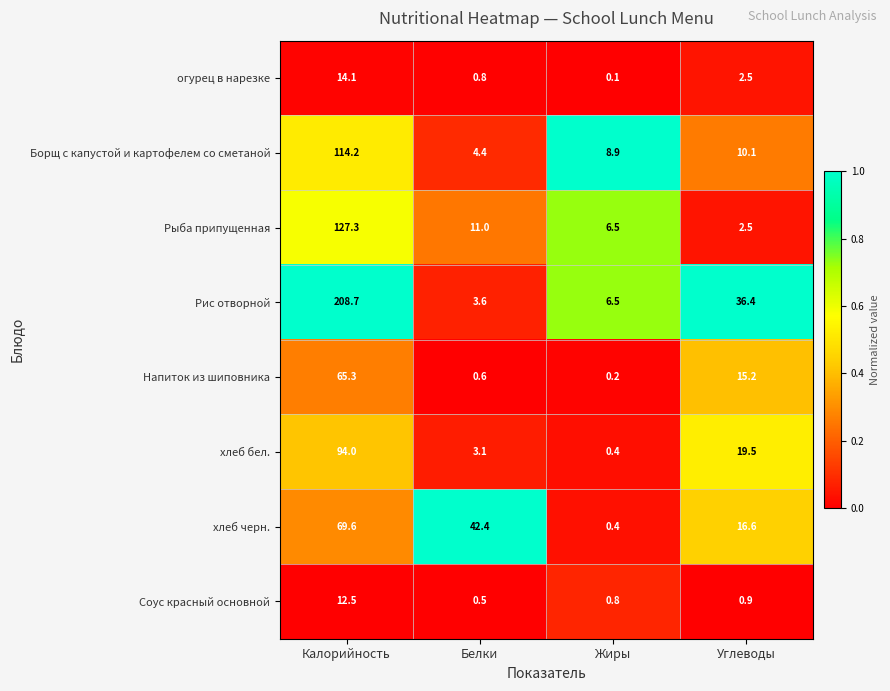

Which label corresponds to the smallest value in the chart?

Жиры